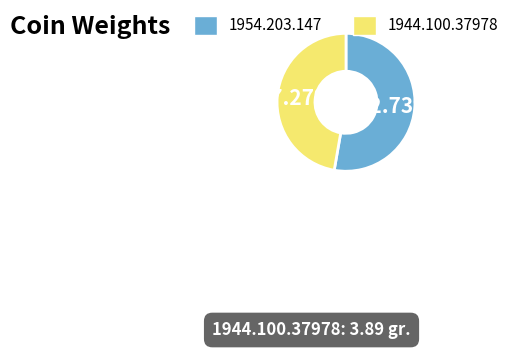

Which has a higher value, 1944.100.37978 or 1954.203.147?

1954.203.147